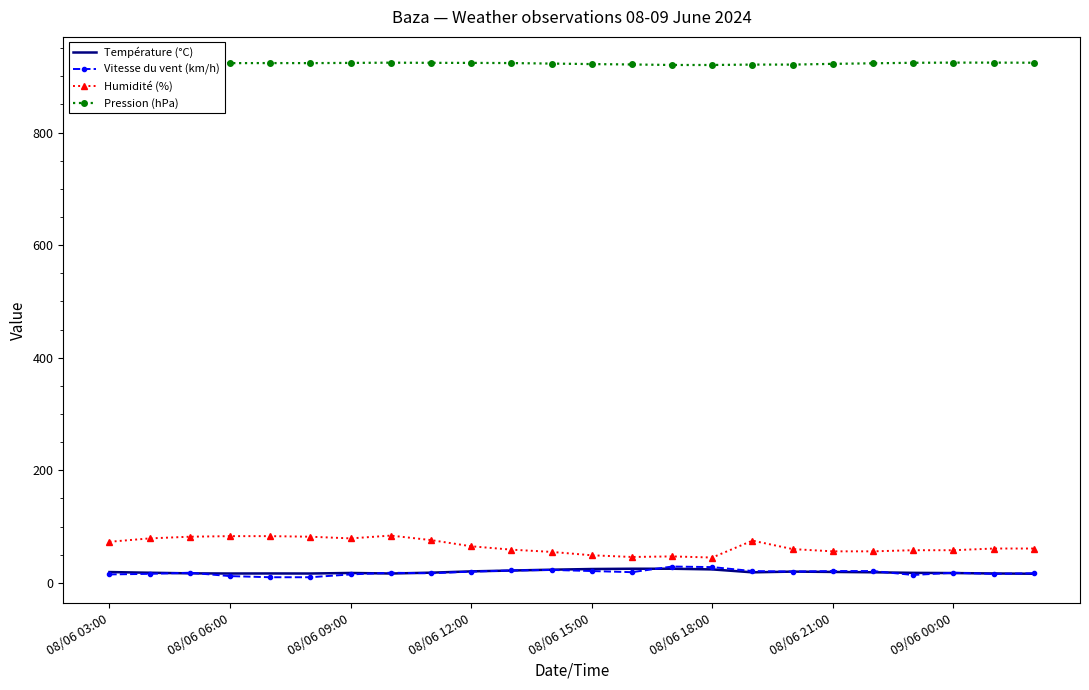

What is the maximum value for Pression (hPa)?

924.3